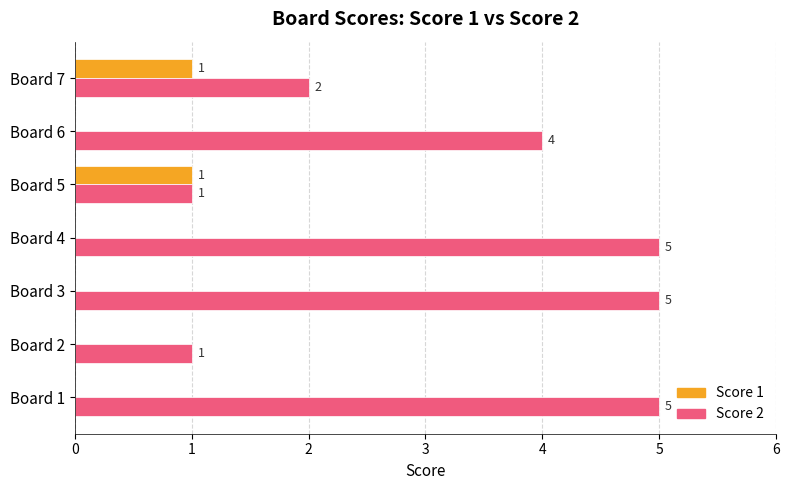

The value of Score 2 at Board 4 is 9. True or false?

False